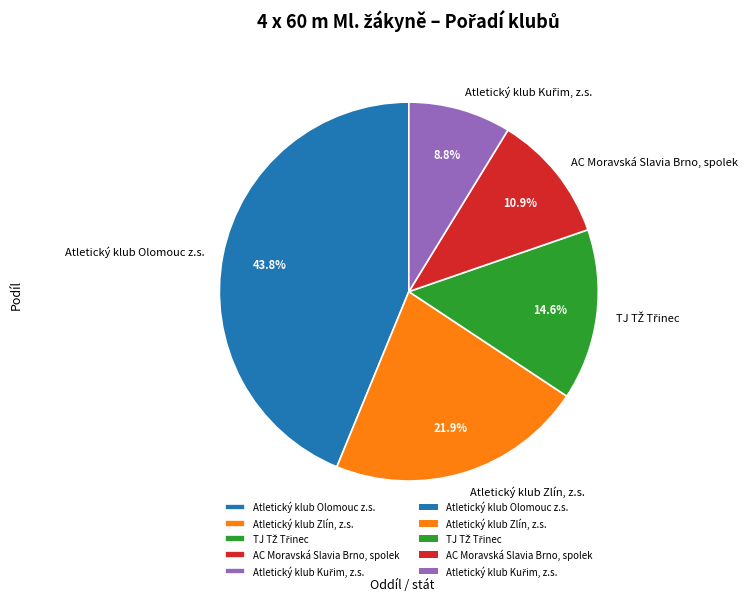

Which slice is the largest?

Atletický klub Olomouc z.s.